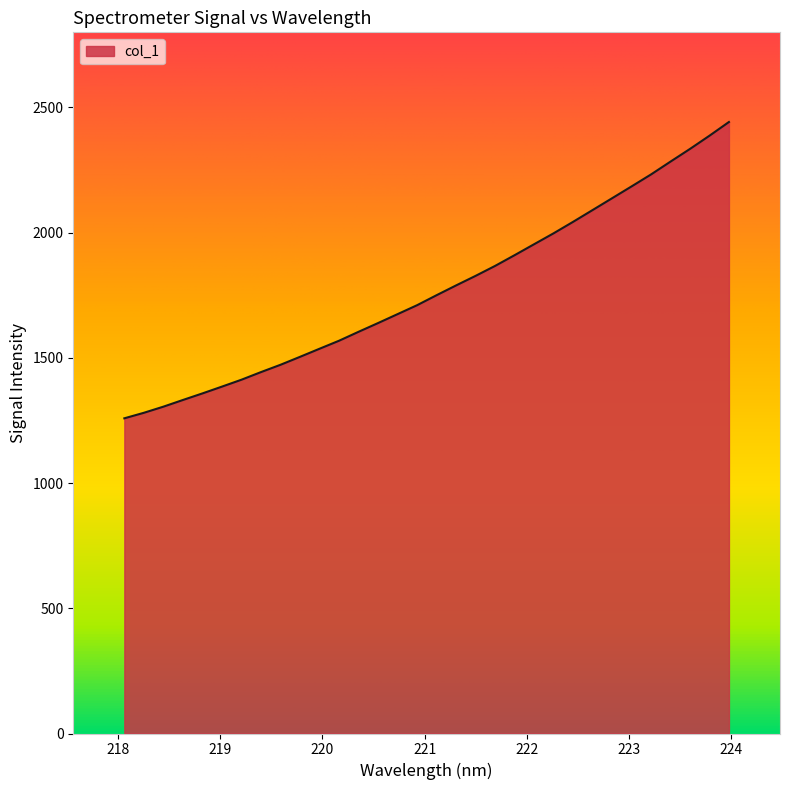

What is the difference between the maximum and minimum values?

1183.3